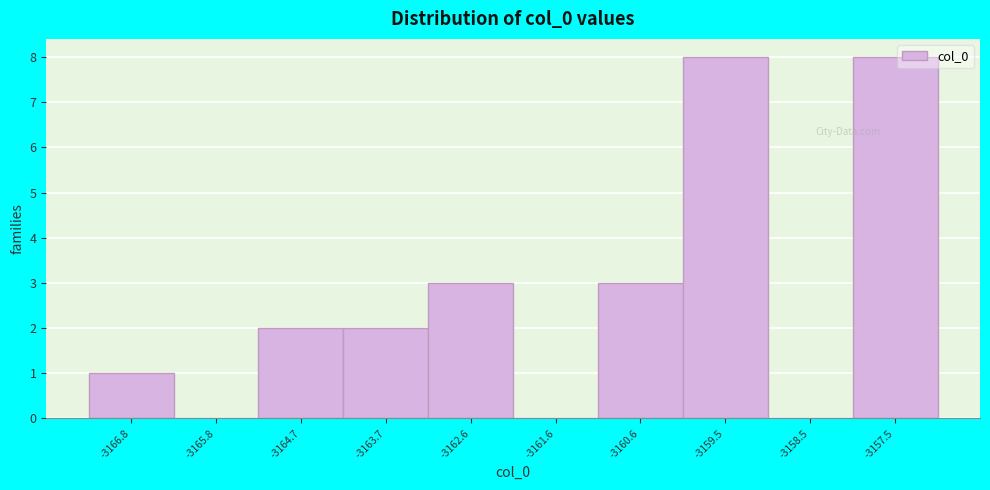

What is the height of the bar covering -3165.2 to -3164.2 on the x-axis? Neither the bar edges nor the heights are printed on the chart, so give them approximately, as read against the axes.

2